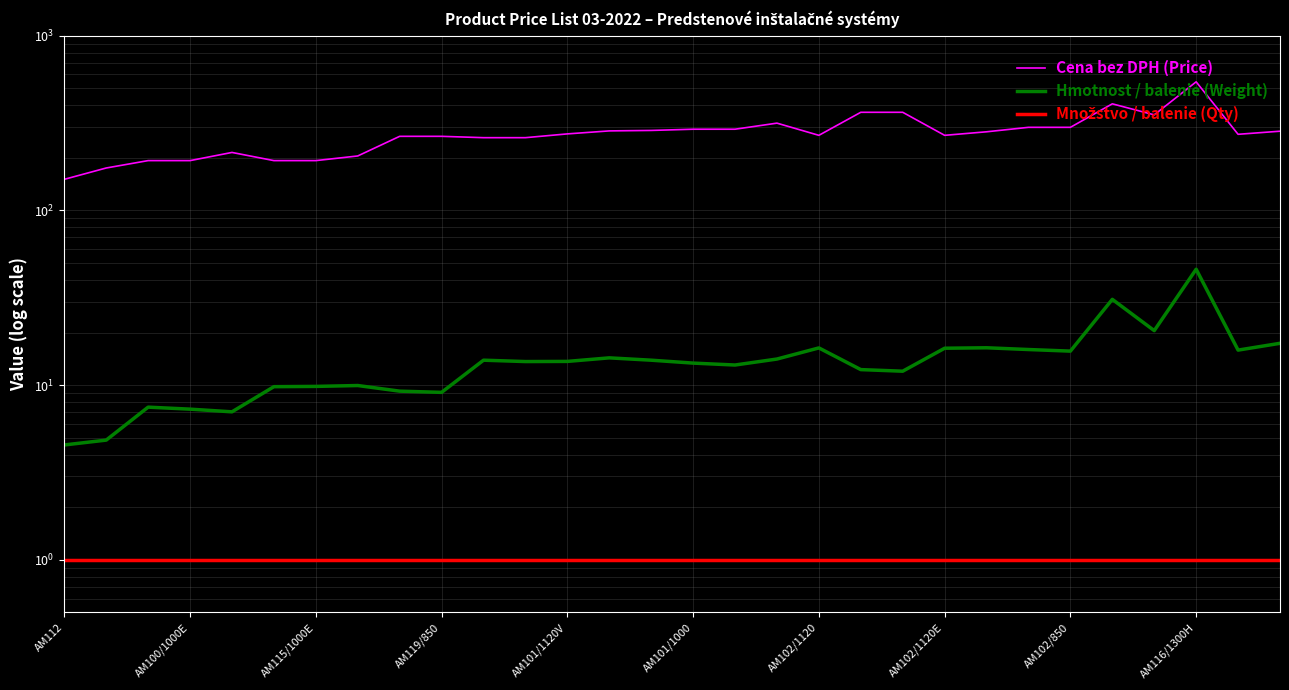

How many lines are shown in the chart?

3